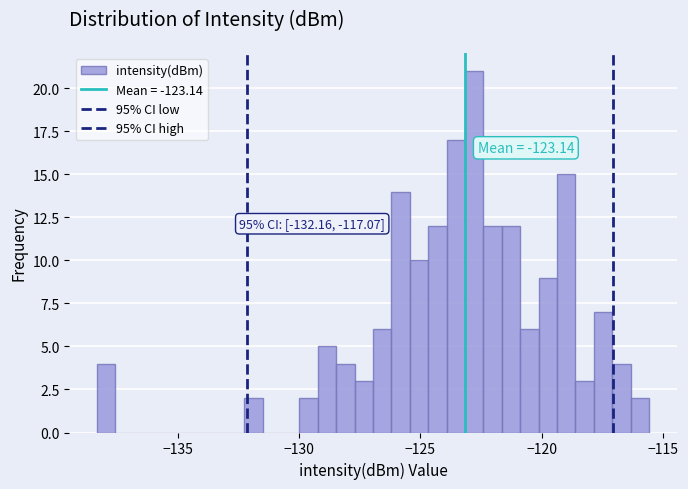

Read against the x-axis, roughly where is the centre of the tallest bar?

-123.0